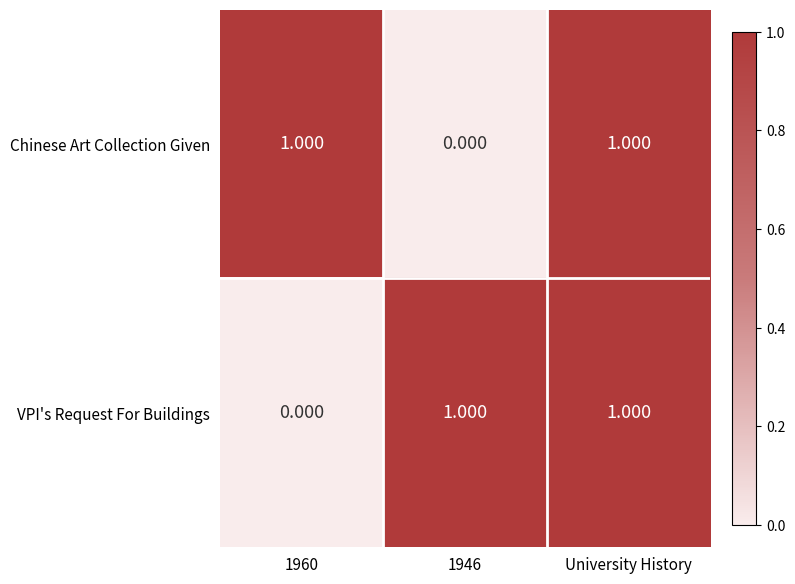

Between 1946 and University History, which series saw the biggest shift?

Chinese Art Collection Given